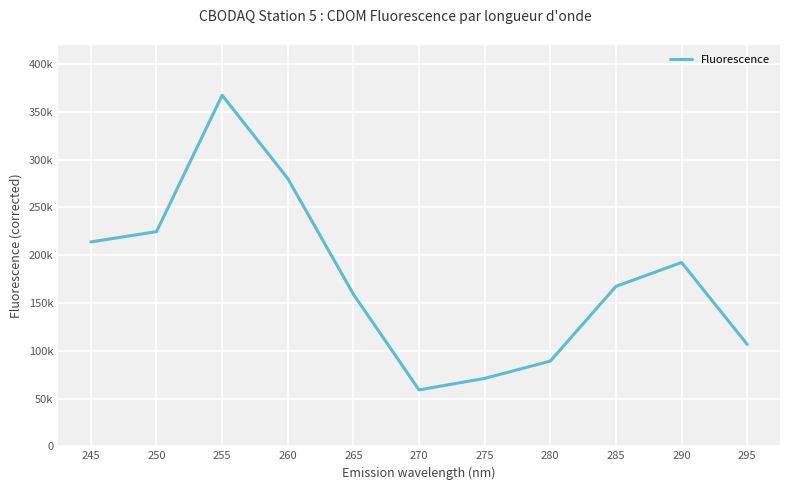

Is this an area chart (filled region under the line)?

No